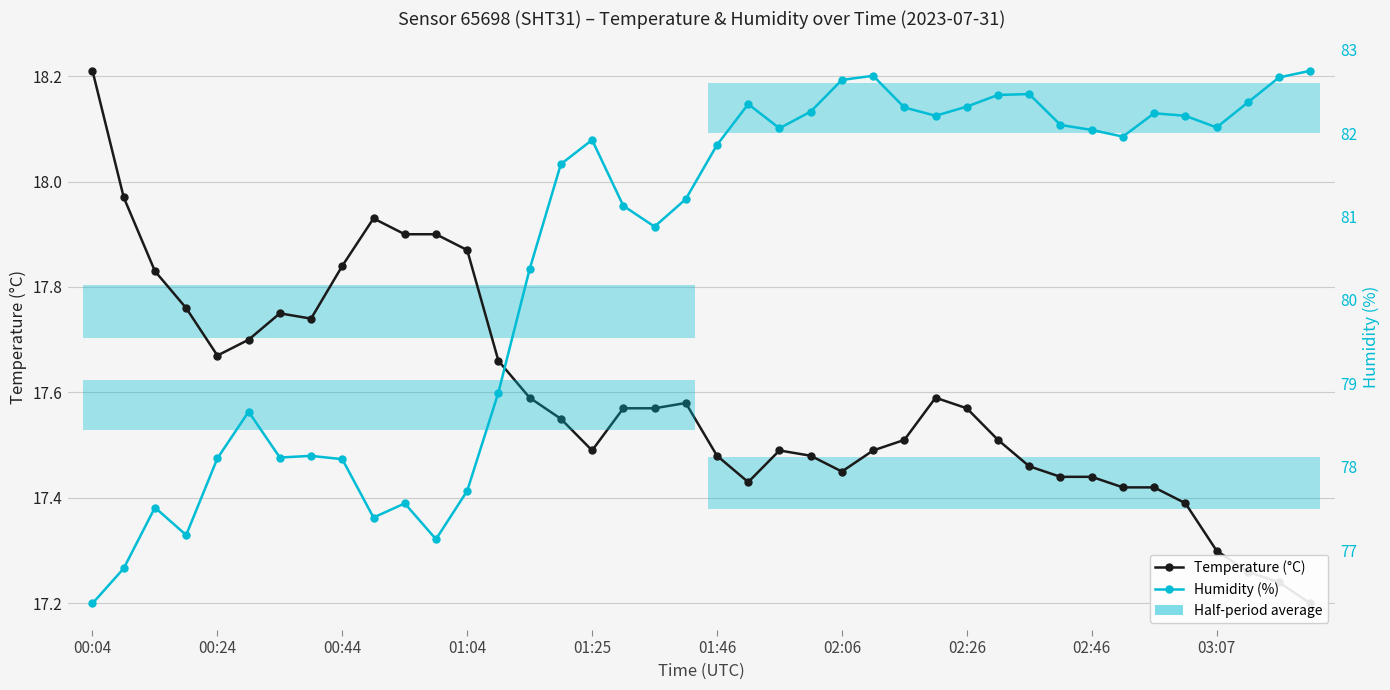

What is the maximum value shown in the chart?

82.8